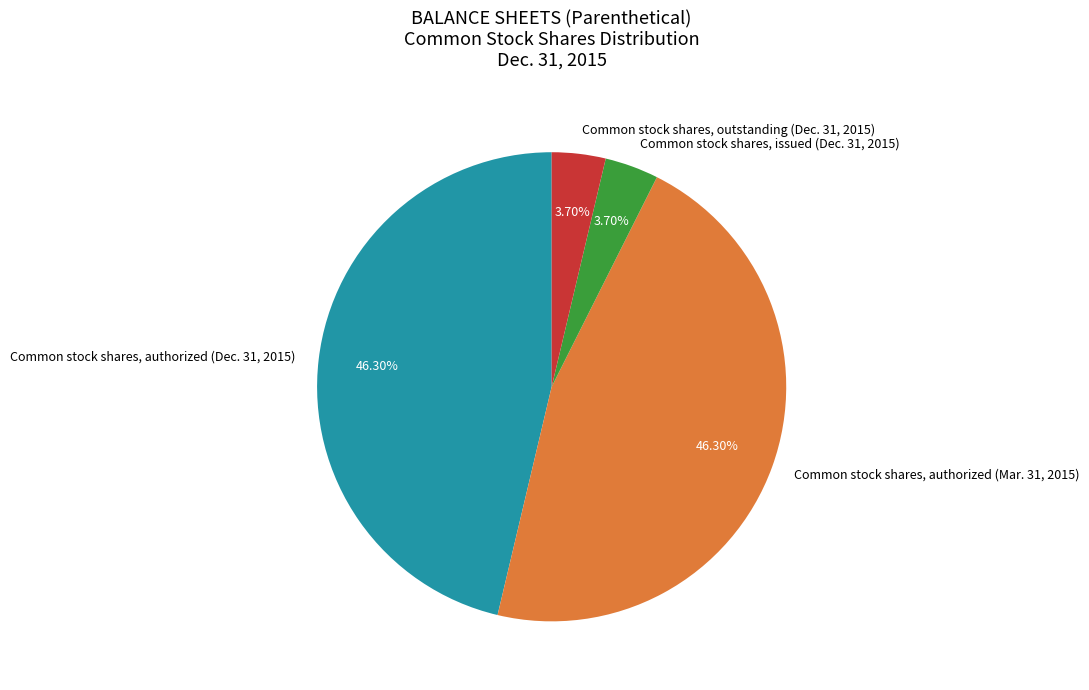

To the nearest percent, what is the combined percentage of Common stock shares, authorized (Dec. 31, 2015) and Common stock shares, outstanding (Dec. 31, 2015)?

50%